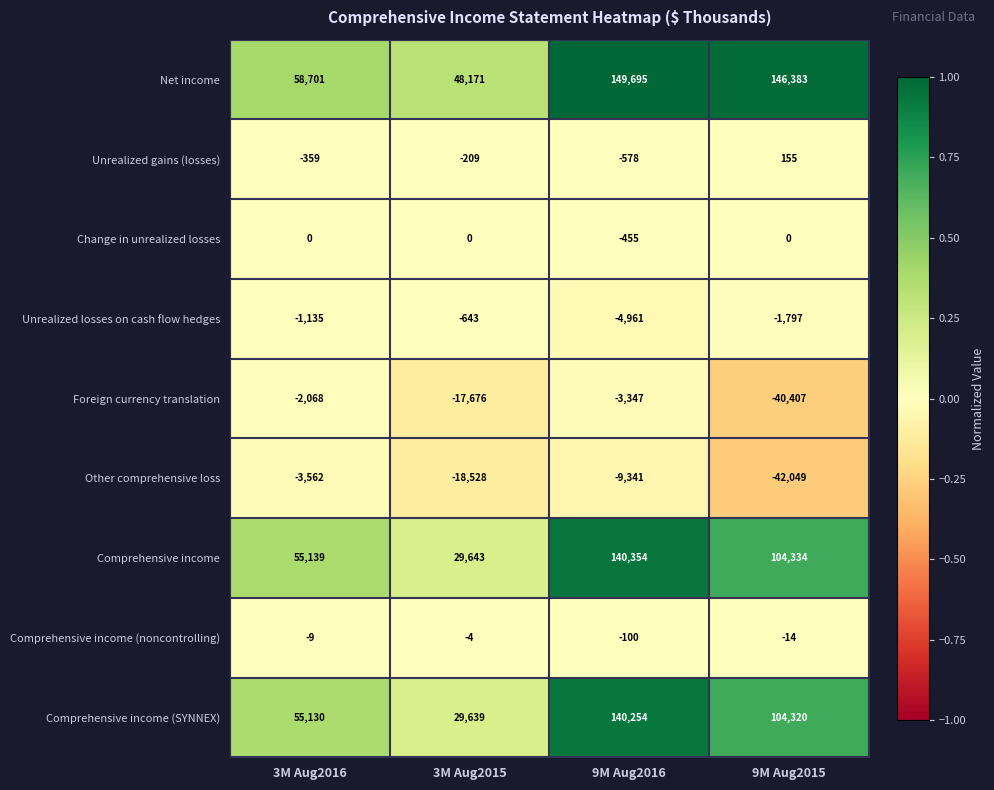

Which label corresponds to the smallest value in the chart?

9M Aug2015